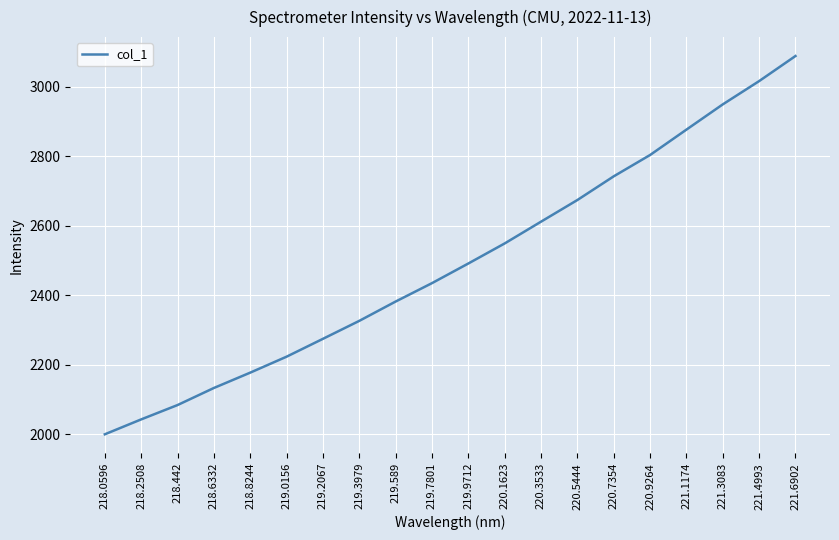

Is it true that the value at 218.2508 is 2042.2?

True